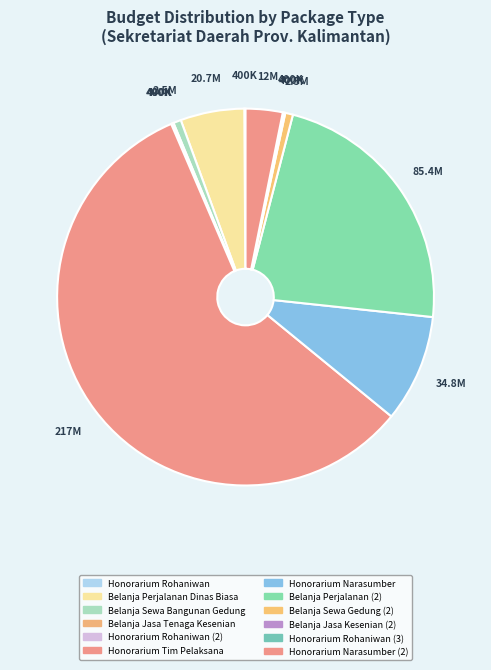

Rank the categories by value from lowest to highest.

Honorarium Rohaniwan, Belanja Jasa Tenaga Kesenian, Honorarium Rohaniwan (2), Belanja Jasa Kesenian (2), Honorarium Rohaniwan (3), Belanja Sewa Bangunan Gedung, Belanja Sewa Gedung (2), Honorarium Narasumber (2), Belanja Perjalanan Dinas Biasa, Honorarium Narasumber, Belanja Perjalanan (2), Honorarium Tim Pelaksana